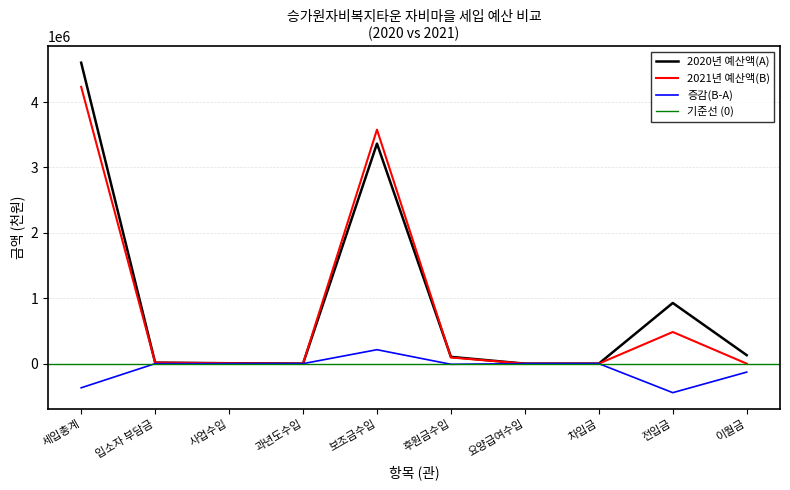

Where does the 2021년 예산액(B) series first go above 15696?

세입총계